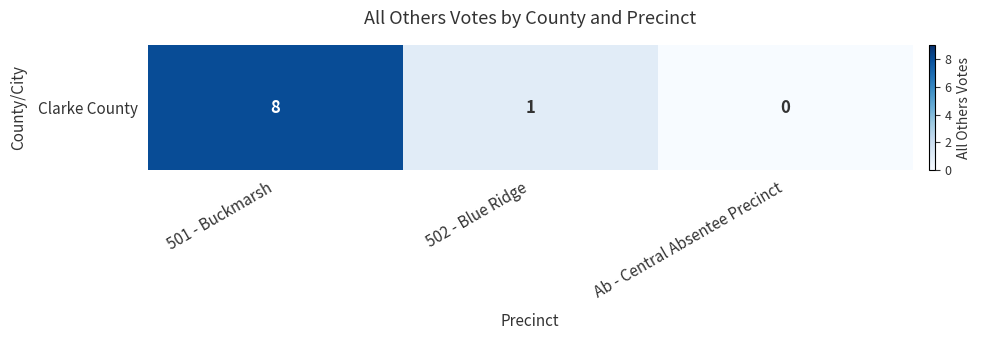

List the labels in order of value, largest first.

501 - Buckmarsh, 502 - Blue Ridge, Ab - Central Absentee Precinct